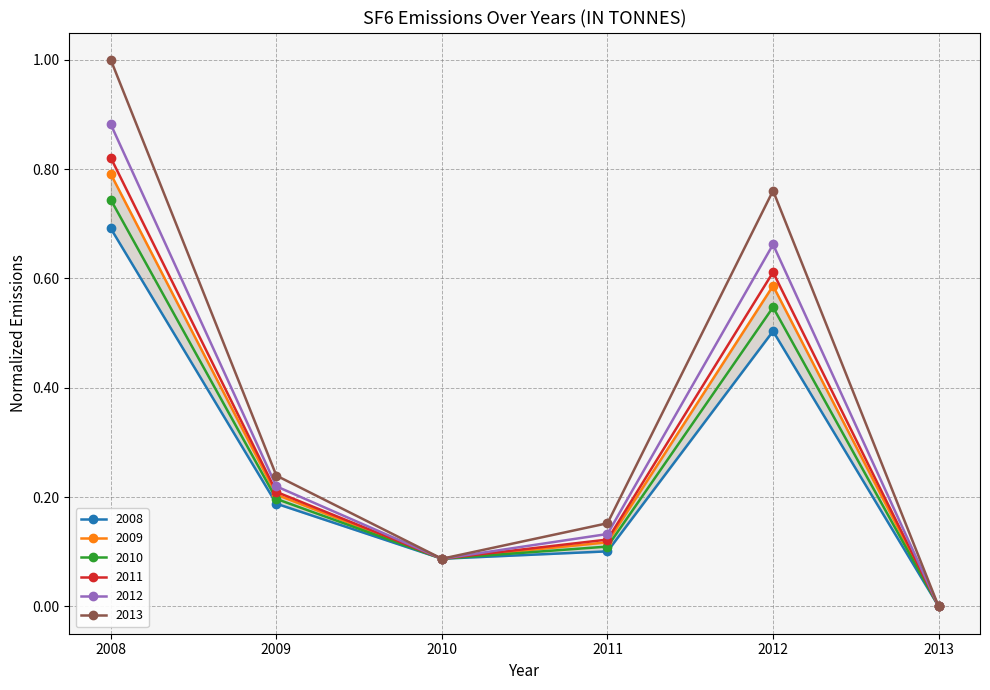

How many distinct data groups are displayed?

6